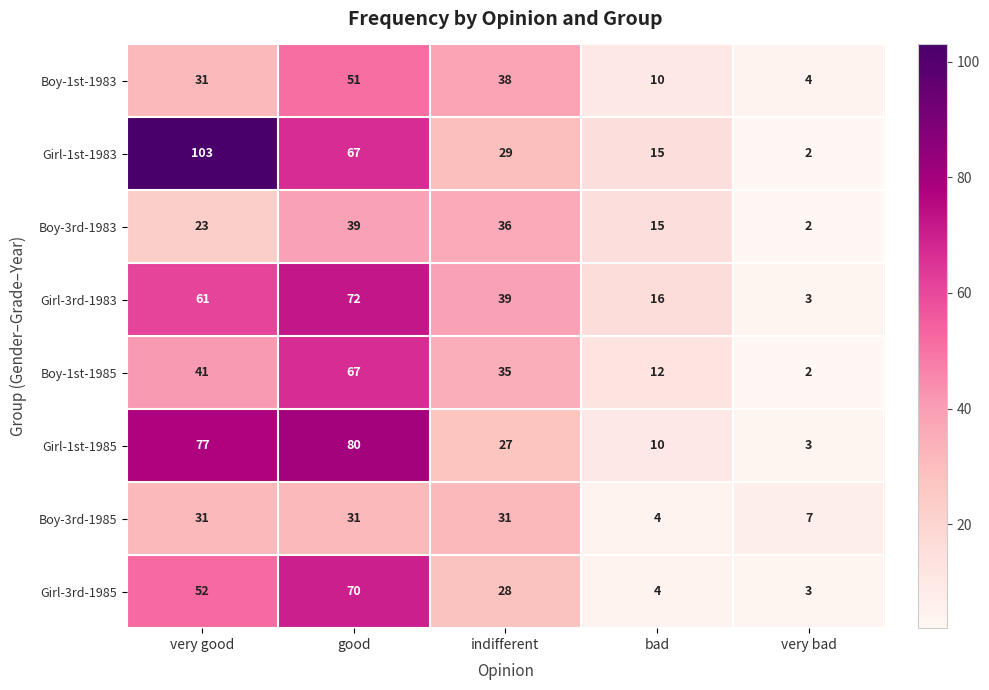

At how many categories does at least one series exceed 35?

3